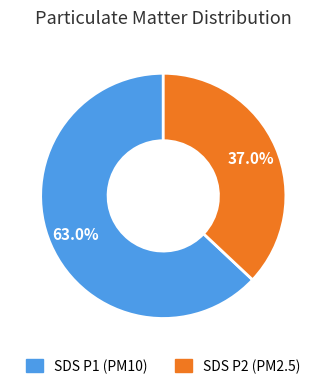

To the nearest percent, what is the average slice percentage?

50%